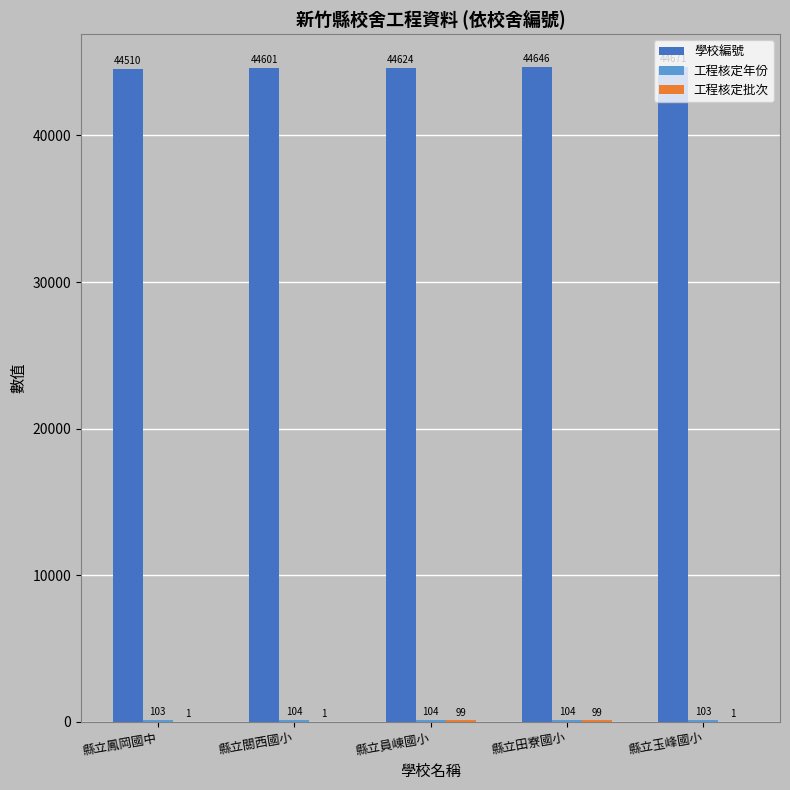

Which series changed the most between 縣立鳳岡國中 and 縣立員崠國小?

學校編號